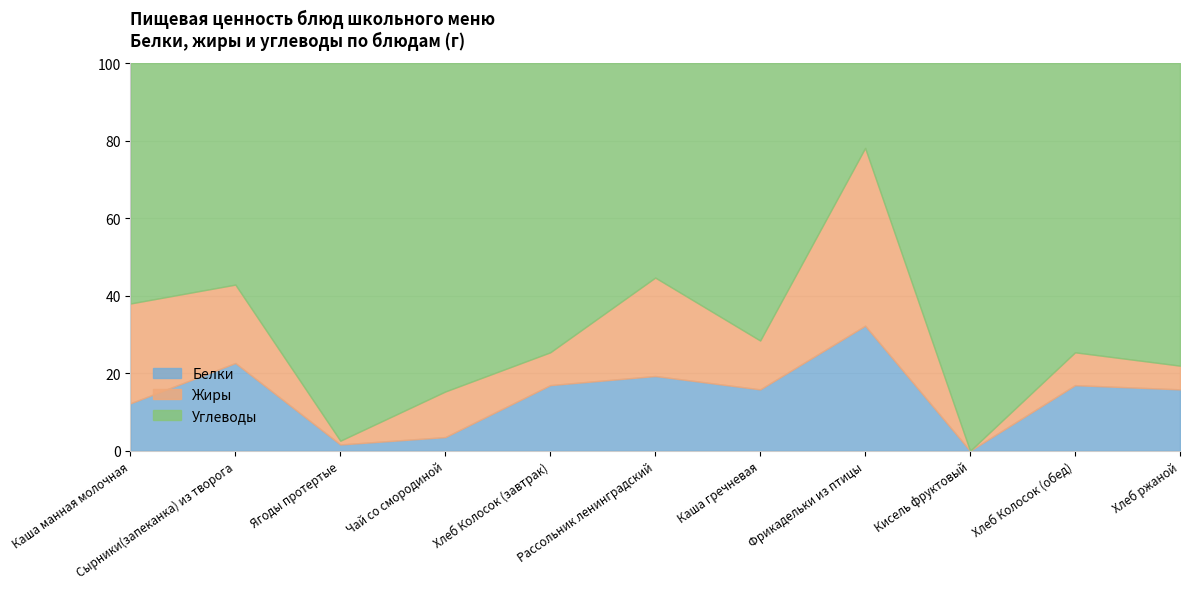

Which series has the largest range (max minus min)?

Углеводы